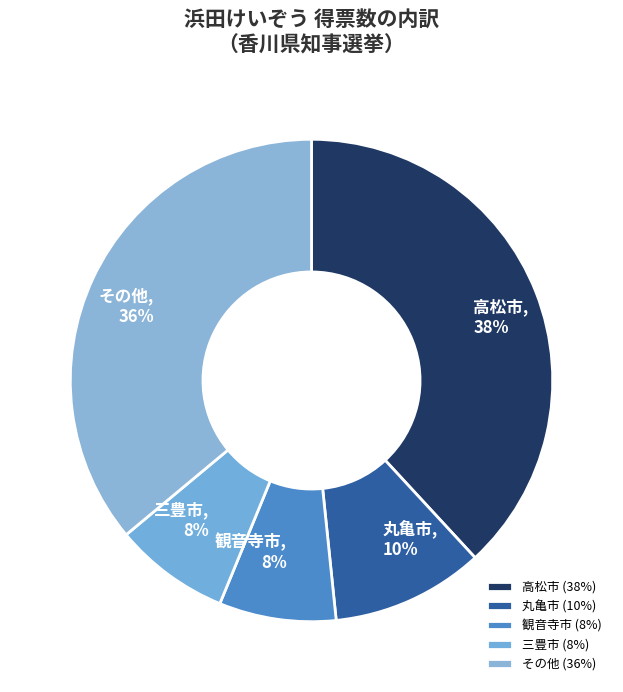

Is 観音寺市 the majority of the pie?

No